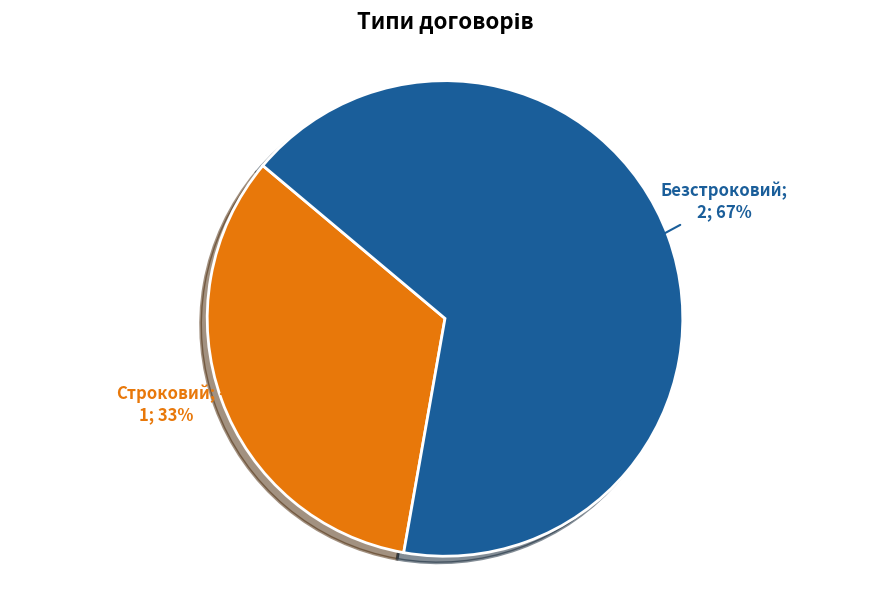

To the nearest percent, what is the average slice percentage?

50%